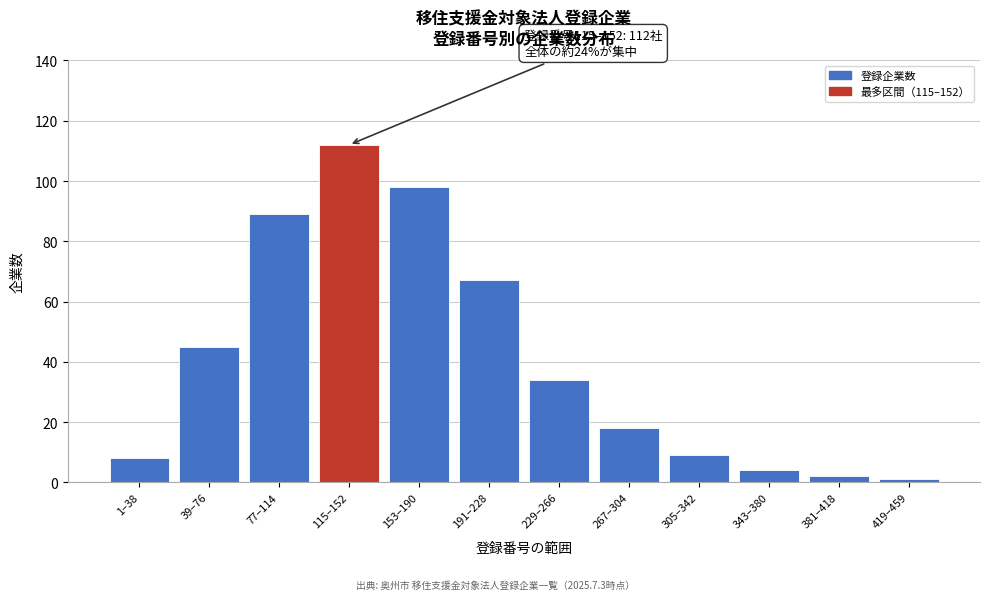

Reading right to left, extract all data points from this chart.

419–459=1	381–418=2	343–380=4	305–342=9	267–304=18	229–266=34	191–228=67	153–190=98	115–152=112	77–114=89	39–76=45	1–38=8